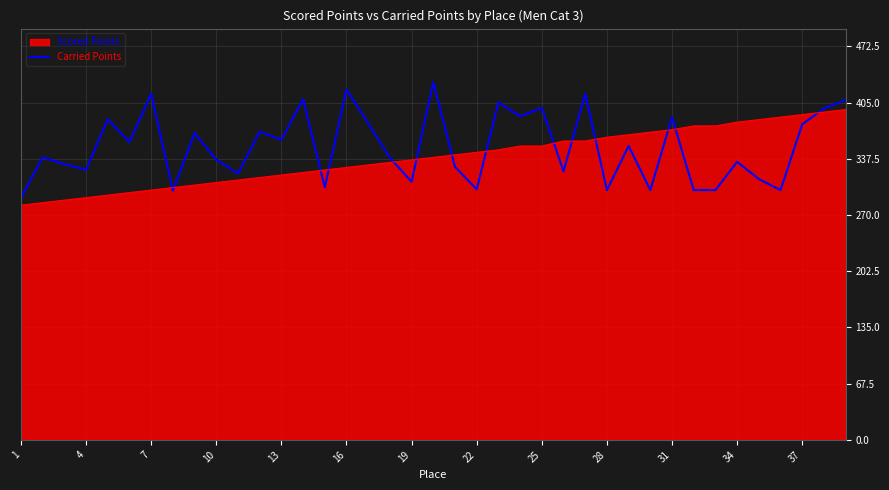

What is the minimum value shown in the chart?

281.9